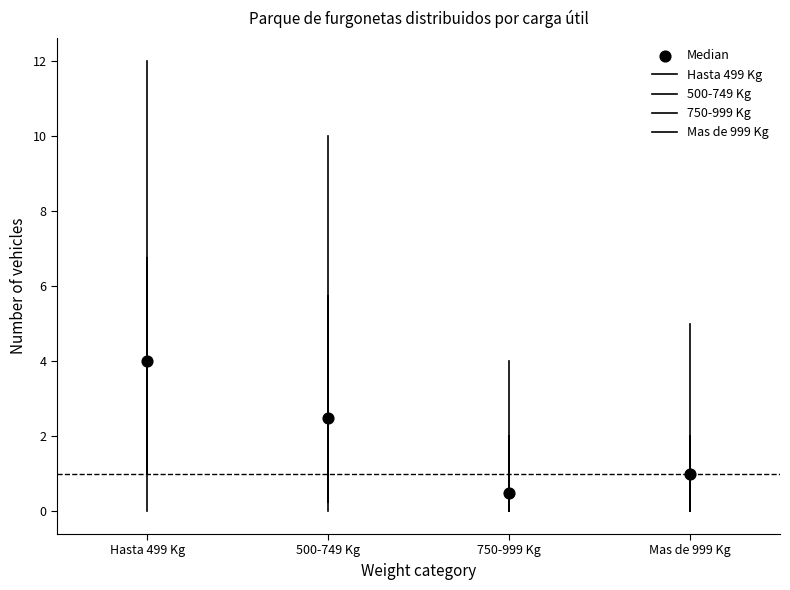

Reading left to right, read every box against the y-axis: the position of its median line, the range the box covers, and the ends of its whiskers. The values are not printed on the chart, so give them approximately, as read against the axis.

Hasta 499 Kg: median 4.0, box 1.0 to 6.8, whiskers 0.0 to 12.0
500-749 Kg: median 2.6, box 0.2 to 5.8, whiskers 0.0 to 10.0
750-999 Kg: median 0.6, box 0.0 to 2.0, whiskers 0.0 to 4.0
Mas de 999 Kg: median 1.0, box 0.0 to 2.0, whiskers 0.0 to 5.0